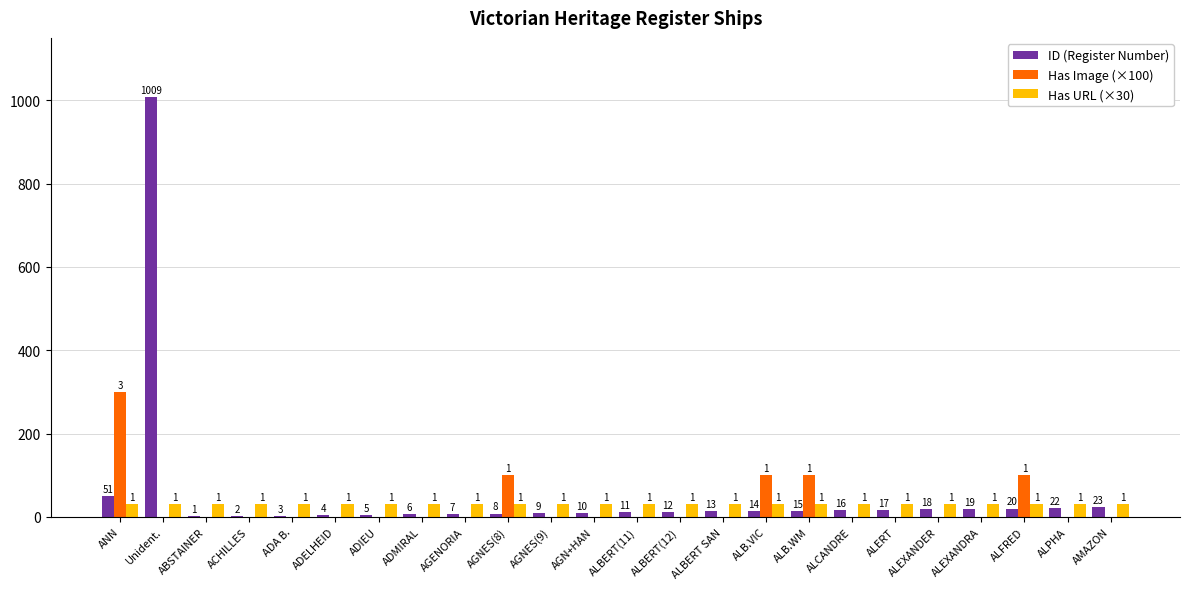

Which series changed the most between AGENORIA and ALEXANDRA?

ID (Register Number)